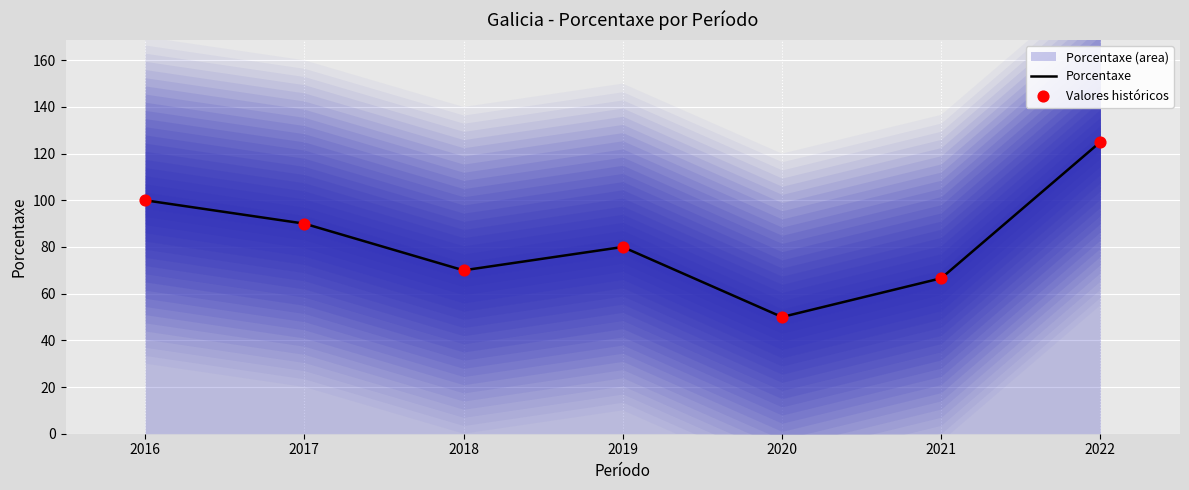

At which category is the sum across all series the highest?

2022